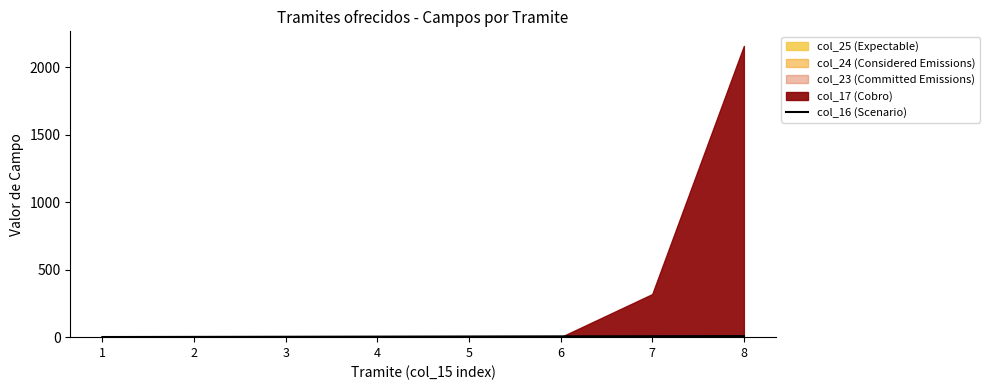

How many lines are shown in the chart?

1